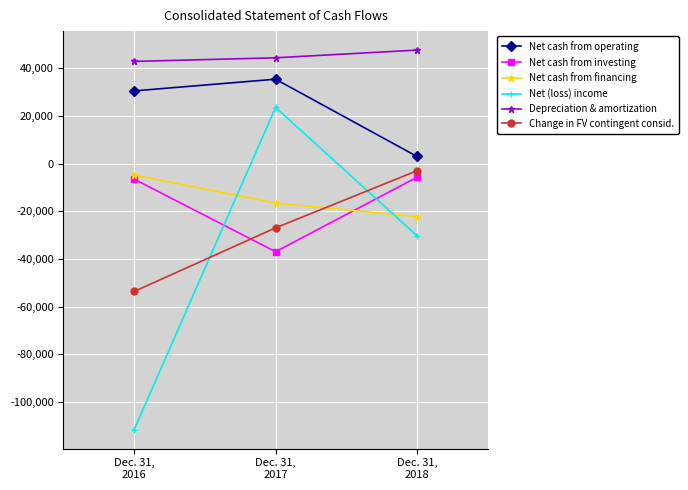

Does the chart display data point markers on the line(s)?

Yes